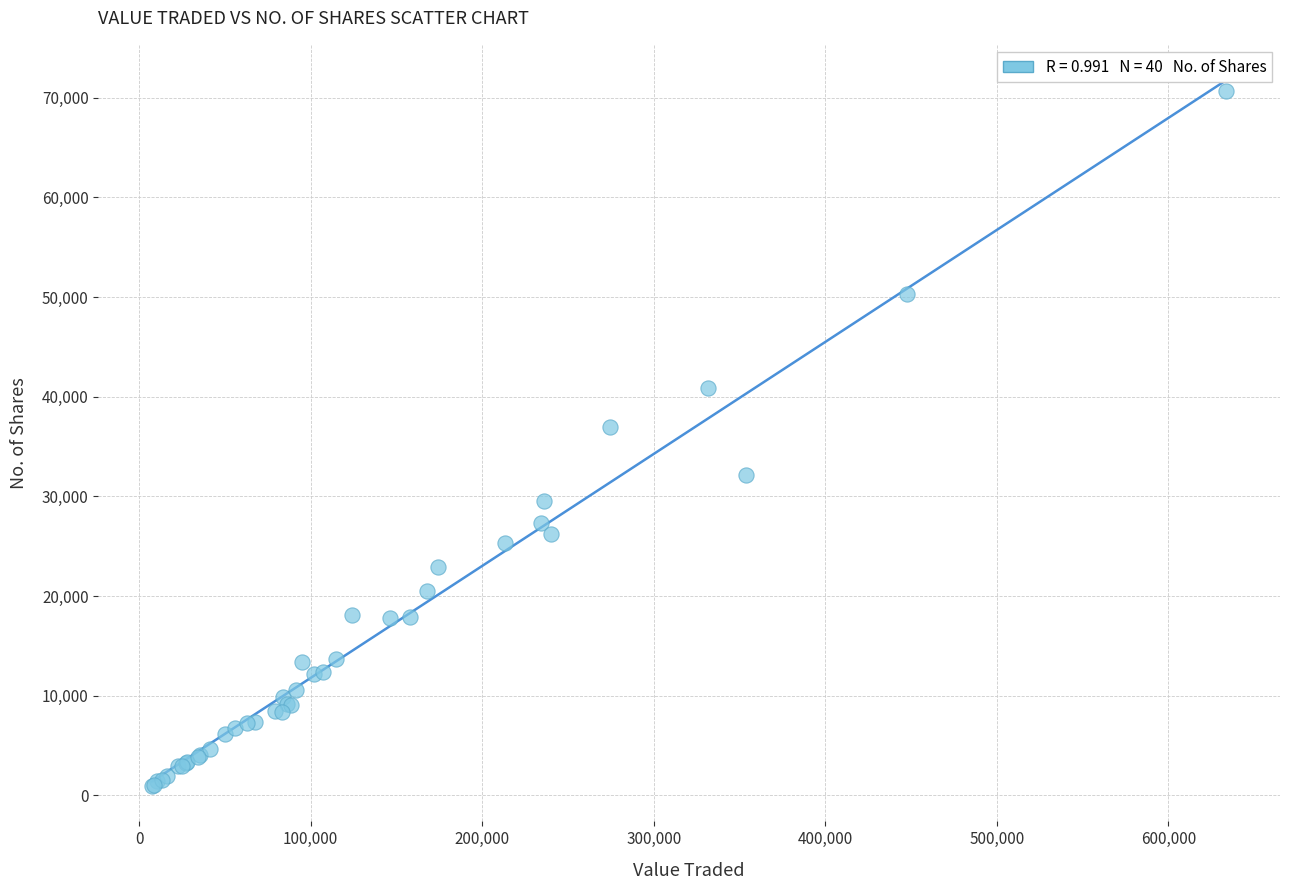

What Y value in the scatter plot is closest to 35796?

36930